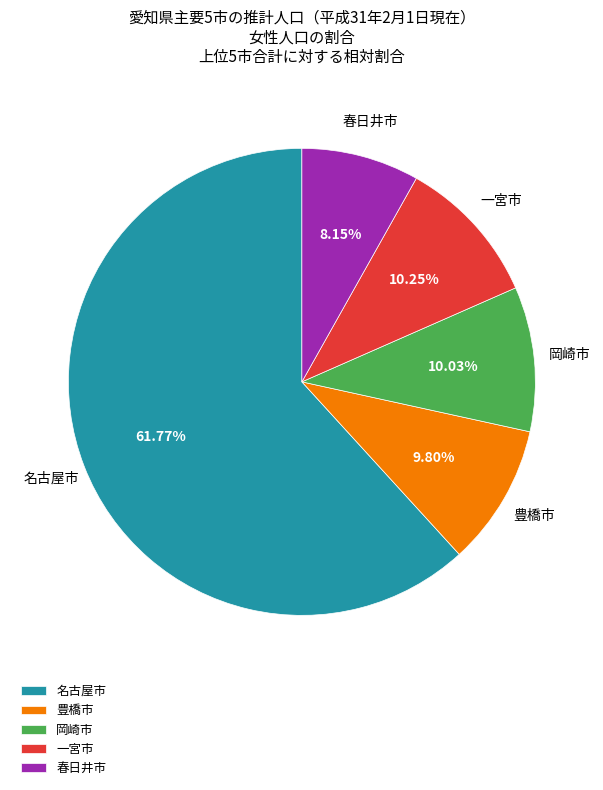

Which has a higher value, 春日井市 or 岡崎市?

岡崎市